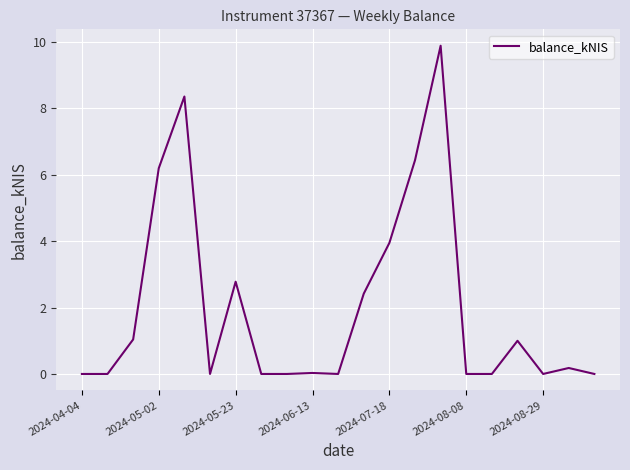

What is the greatest value displayed?

9.9